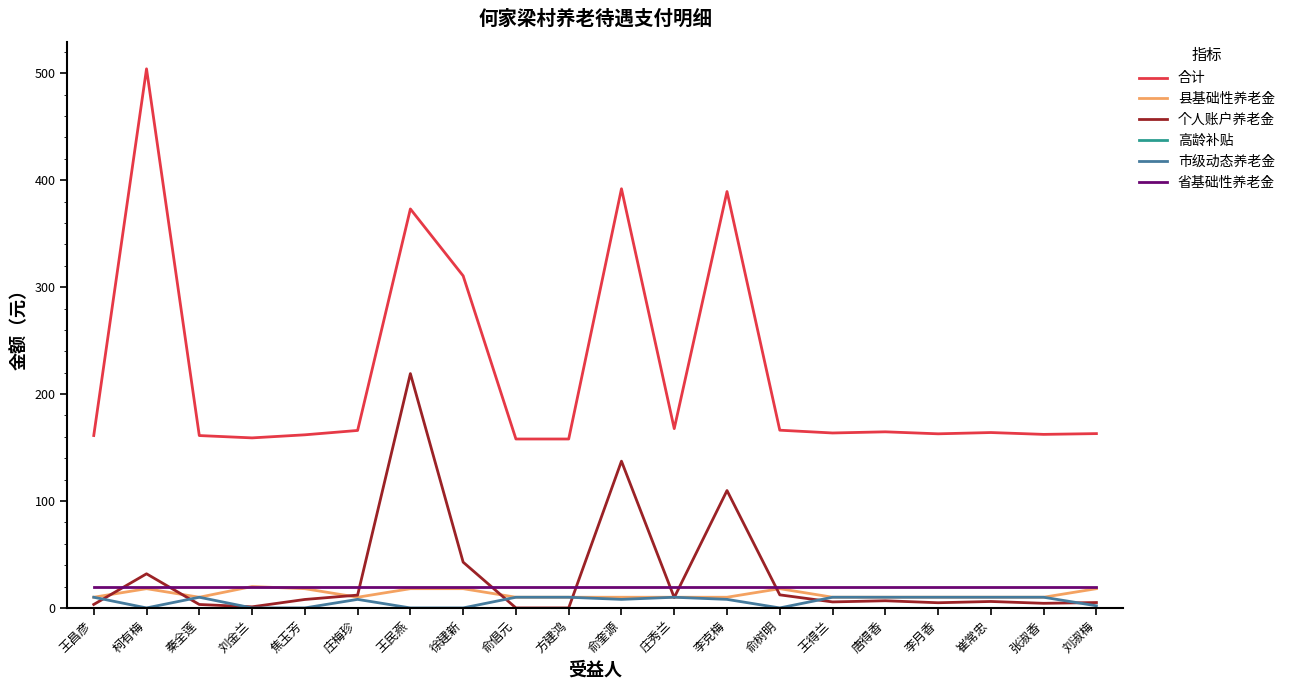

At which category is the sum across all series the highest?

王民燕